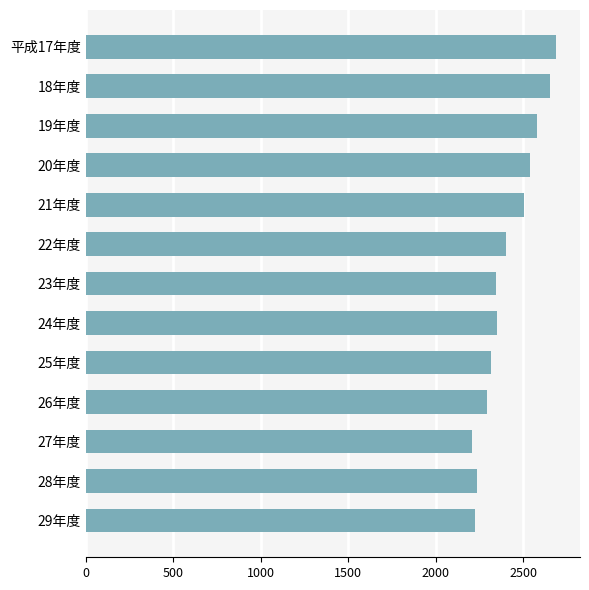

What is the average value?

2411